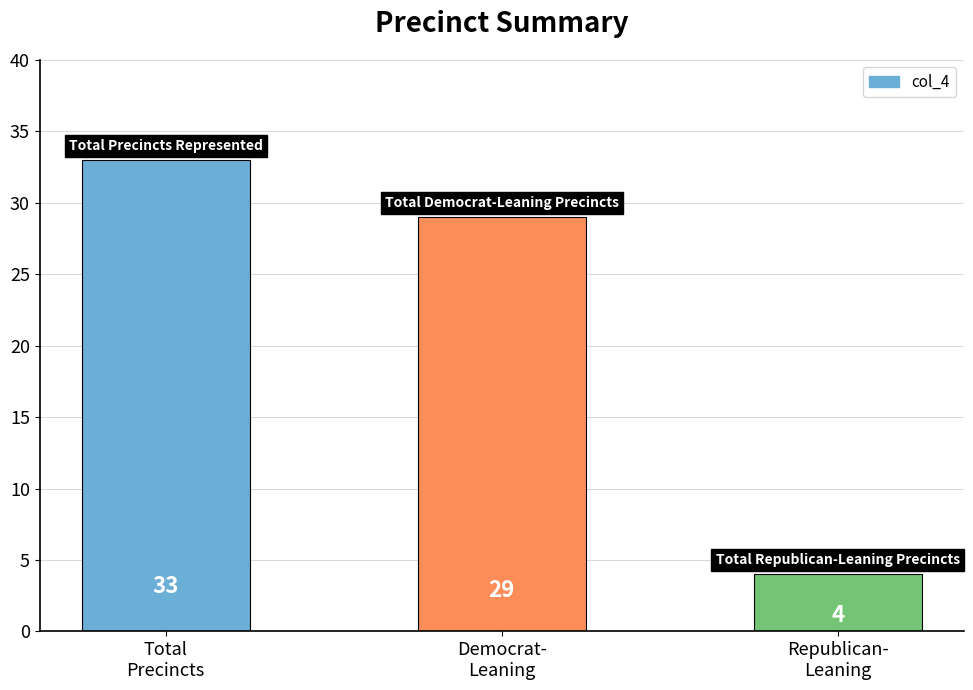

What is the ratio of the value at Republican-
Leaning to the value at Democrat-
Leaning?

0.1